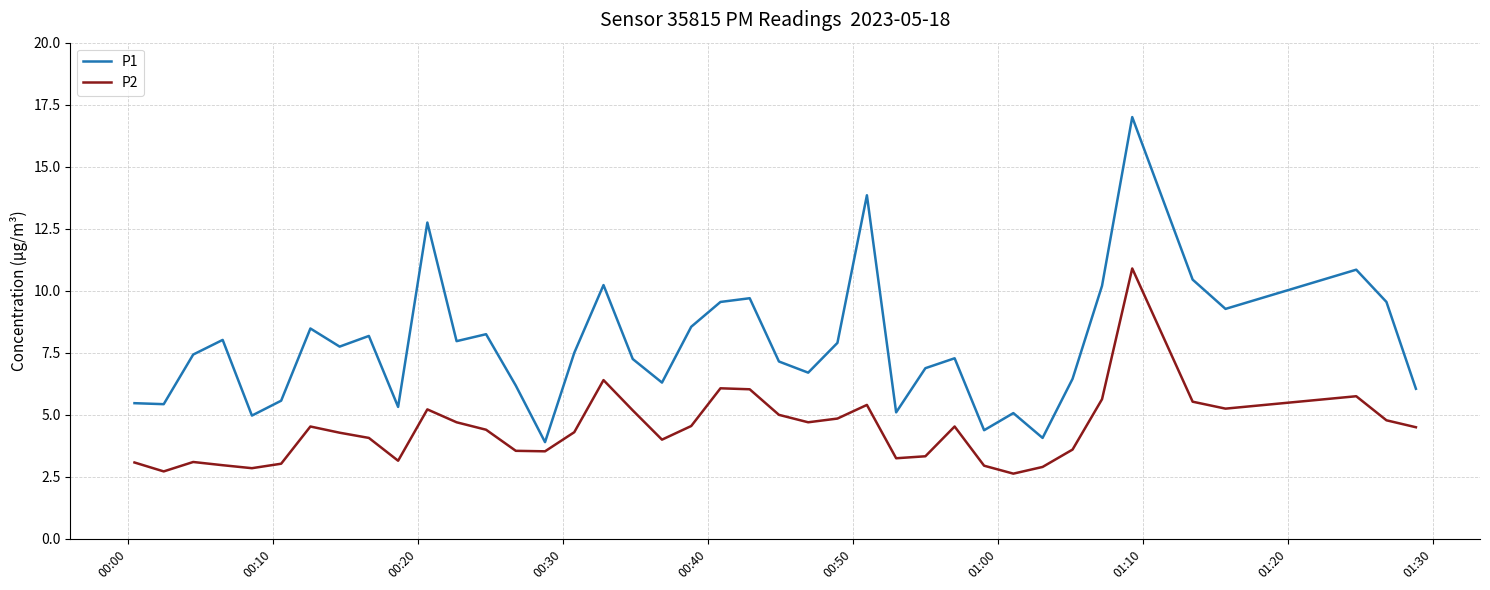

True or false: P1 and P2 cross at least once.

False